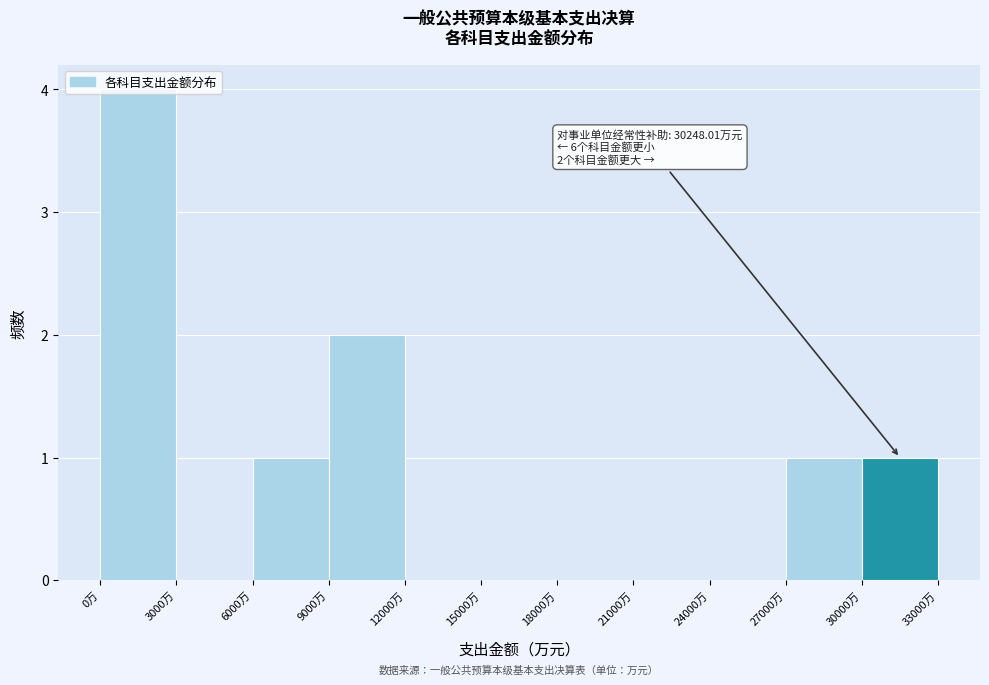

Over which range of the x-axis is the bar tallest?

0 to 3000